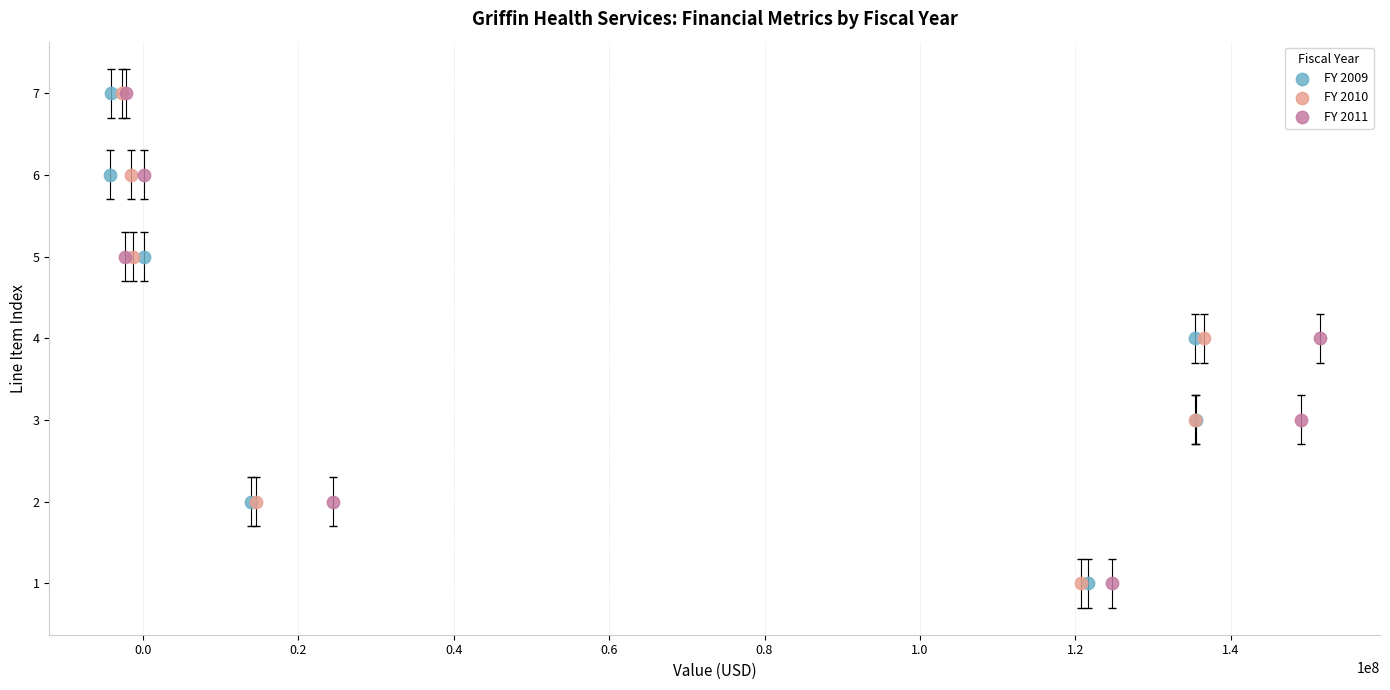

What are all the series names shown in the legend?

FY 2009, FY 2010, FY 2011